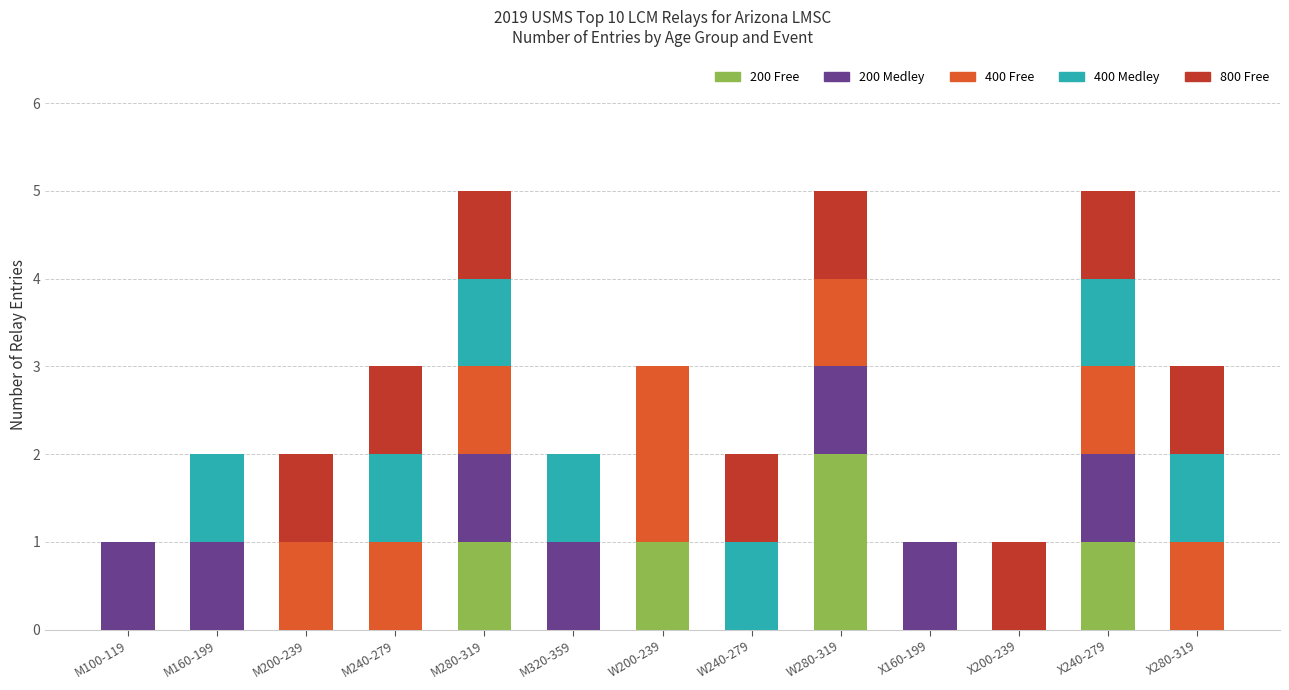

The value of 200 Free at X280-319 is -1. True or false?

False